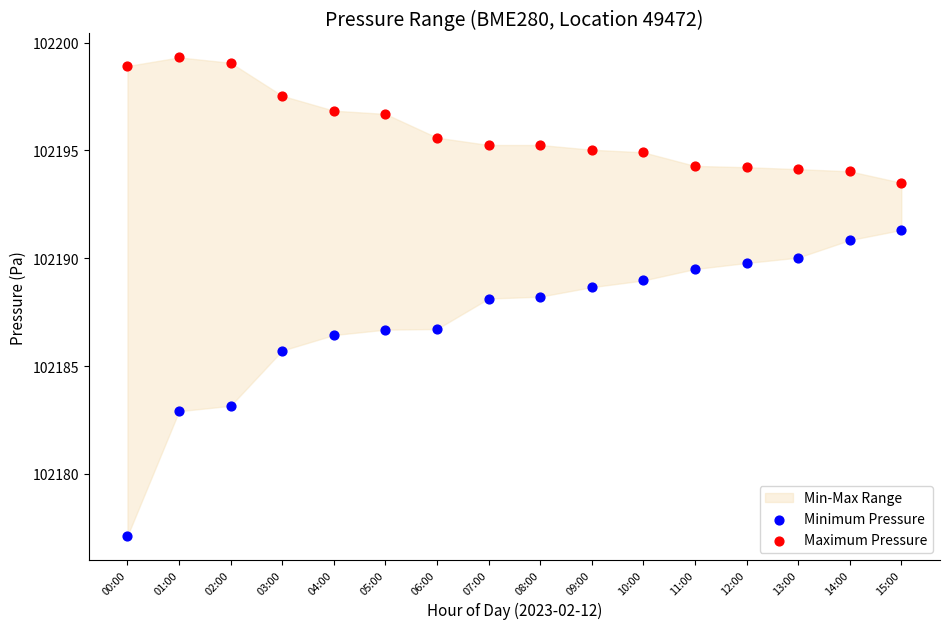

Across all data points, what is the range of X values (max minus min)?

1.0